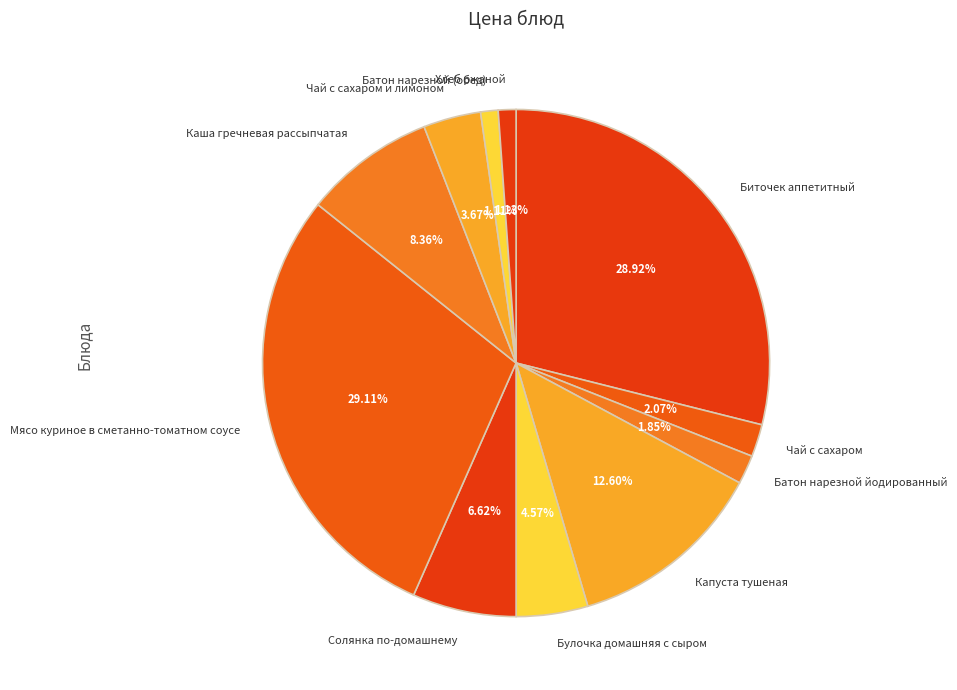

What percentage is the Солянка по-домашнему slice, to the nearest percent?

7%